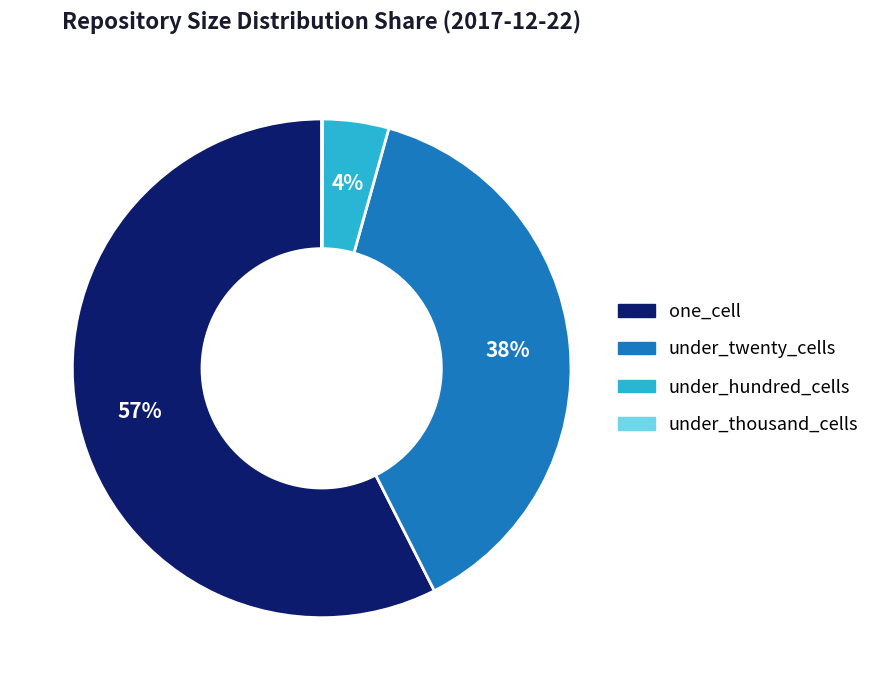

Does any single category account for the majority?

Yes